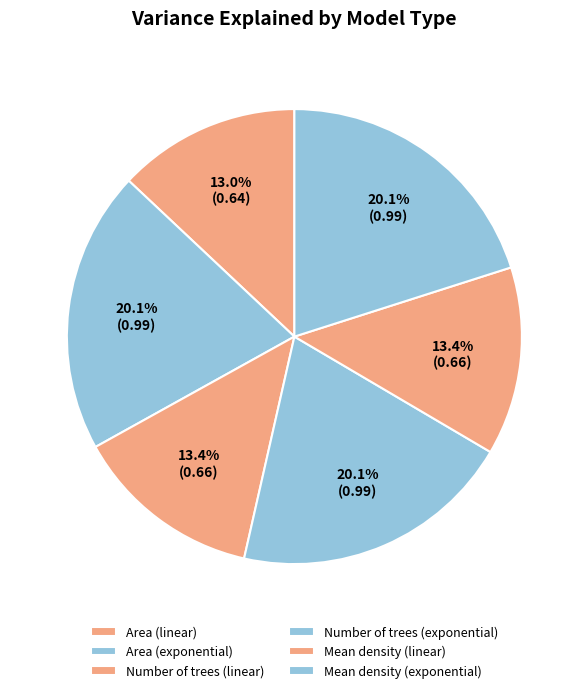

Is there any slice that represents more than half of the pie?

No